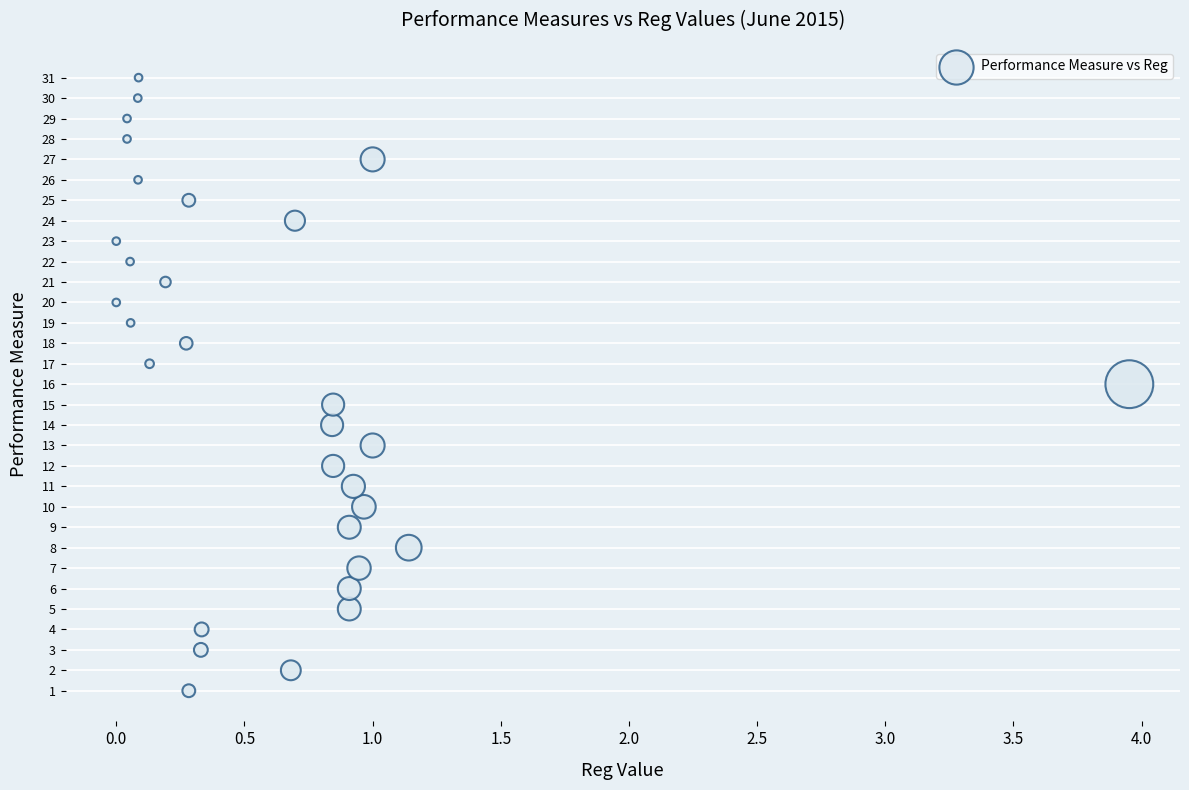

What is the range of Y values (max minus min)?

30